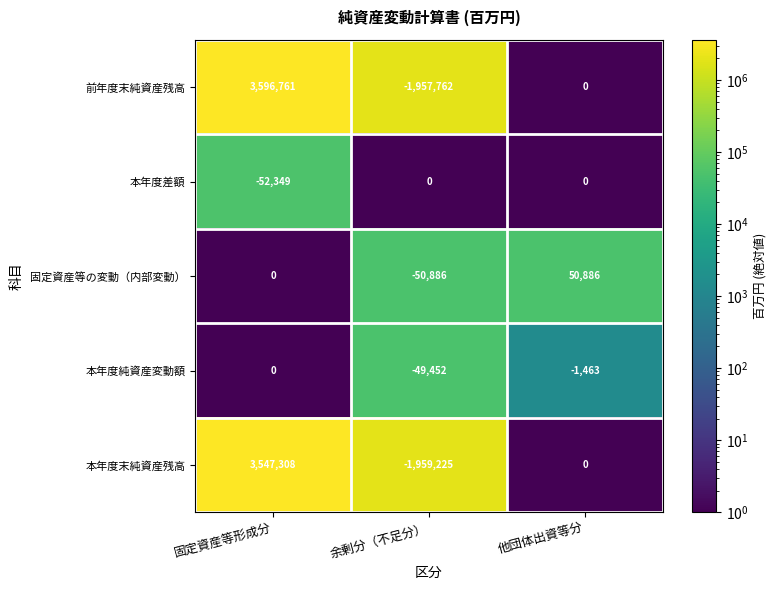

Which series has the widest spread of values?

前年度末純資産残高